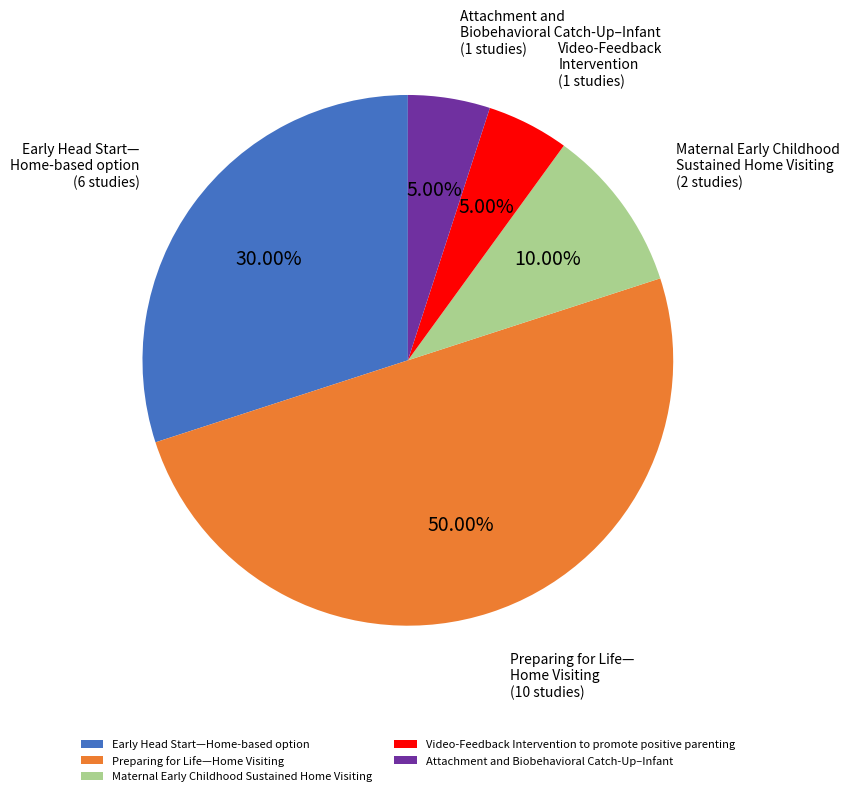

Between Preparing for Life—Home Visiting and Attachment and Biobehavioral Catch-Up–Infant, which is larger?

Preparing for Life—Home Visiting